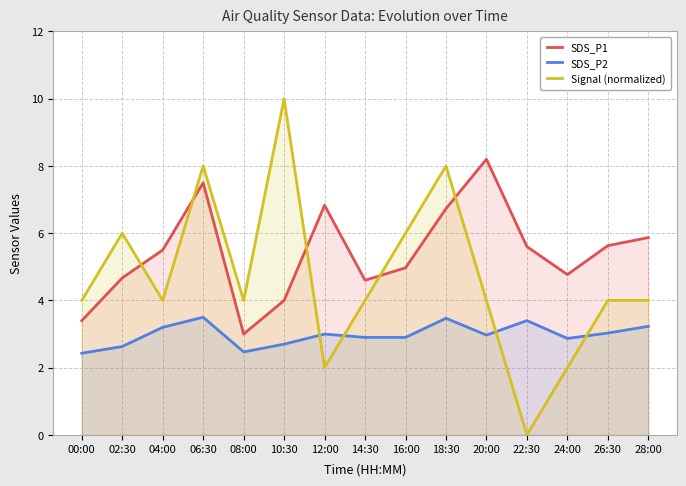

At which label does SDS_P1 reach its peak?

20:00